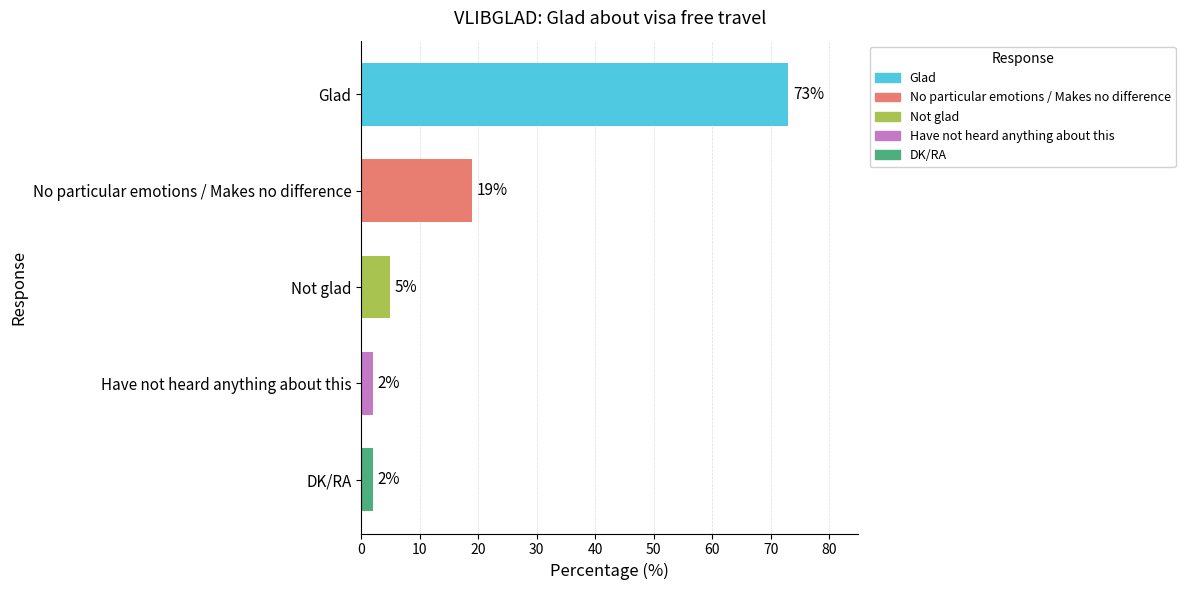

True or false: the data shows 115 at Glad.

False